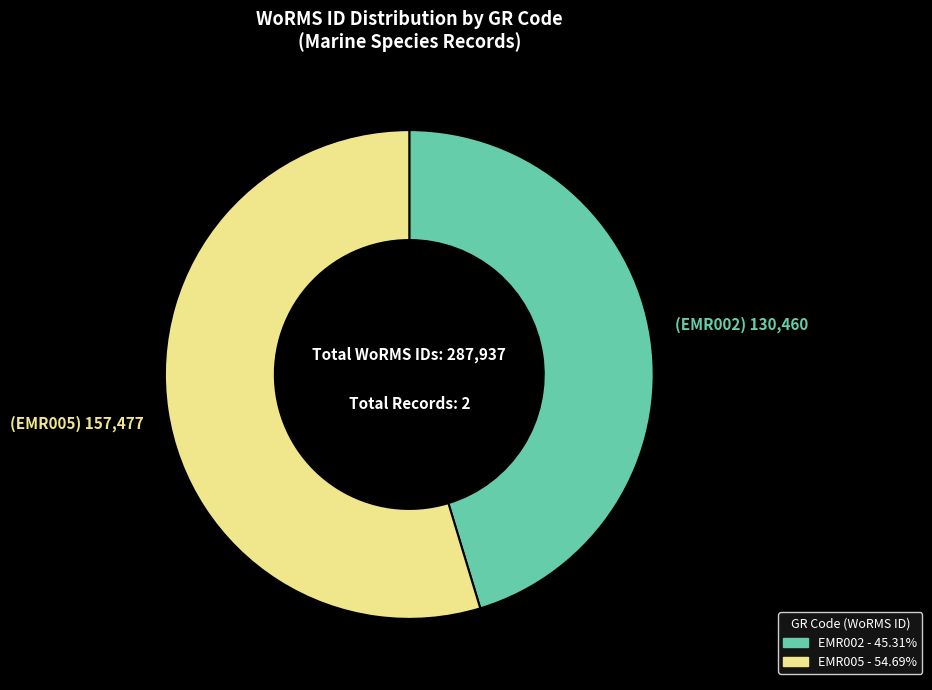

Which slice is the smallest?

EMR002